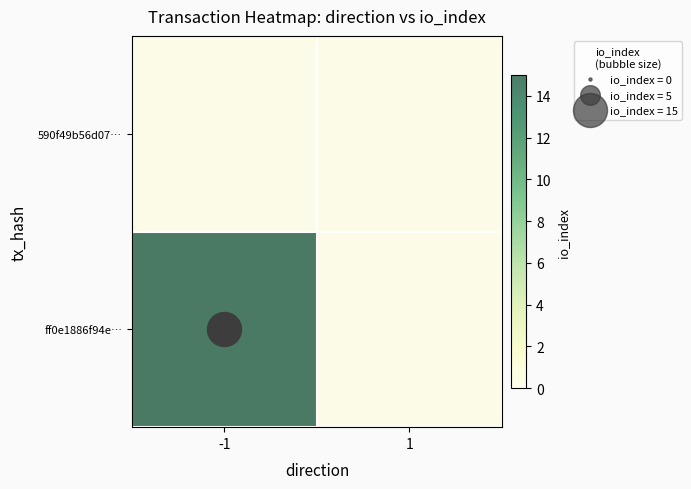

Reading left to right, transcribe all the data shown in this chart.

590f49b56d07…: -1=0	1=0
ff0e1886f94e…: -1=15	1=0